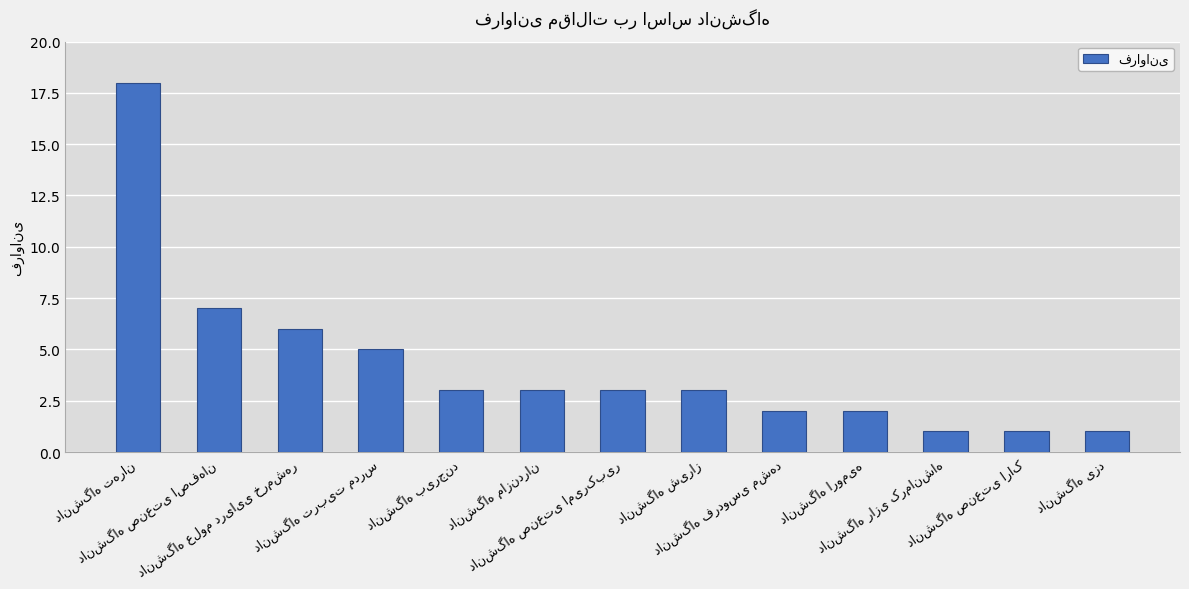

What is the maximum value shown in the chart?

18